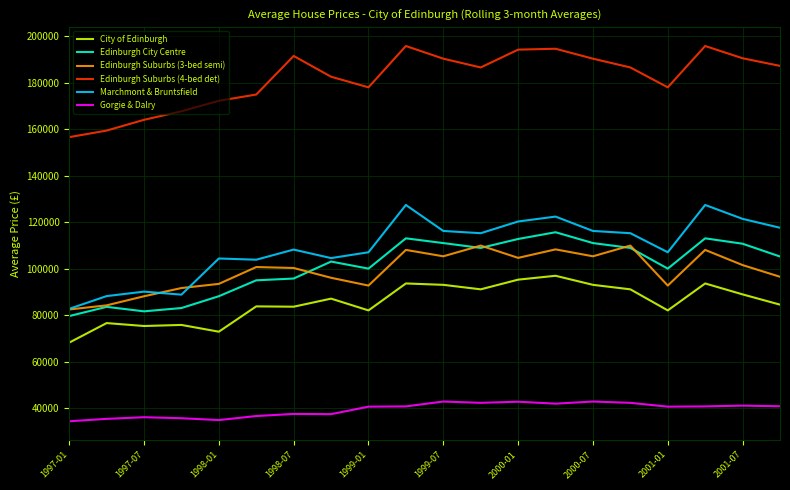

Does the chart display data point markers on the line(s)?

No